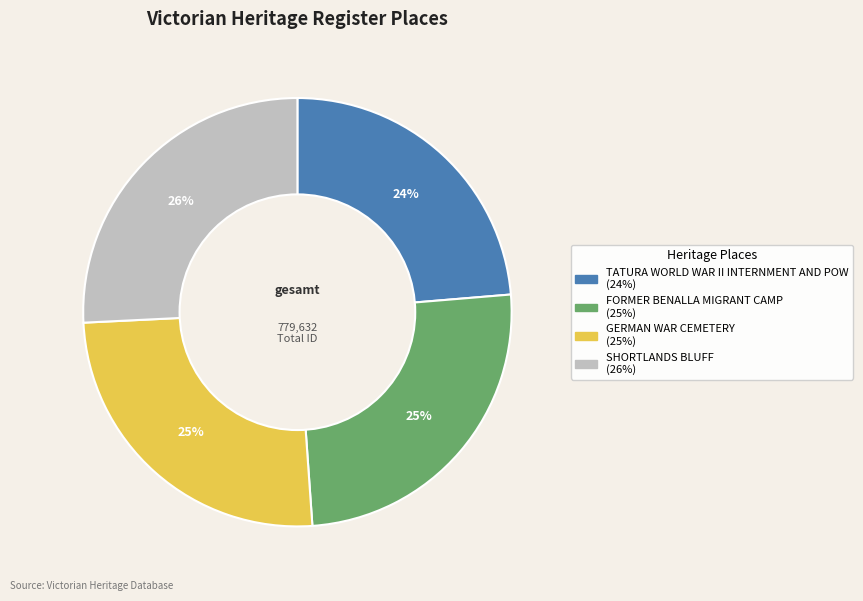

True or false: GERMAN WAR CEMETERY accounts for 14% of the total.

False